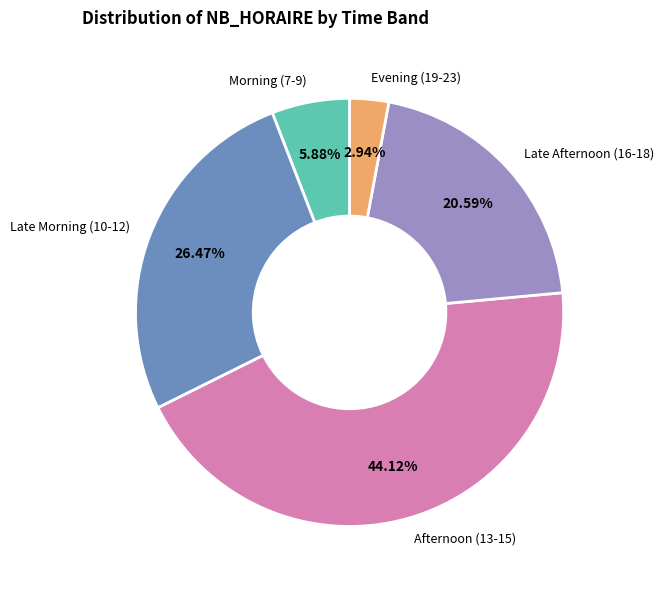

Is the sum of Afternoon (13-15) and Evening (19-23) greater than half?

No